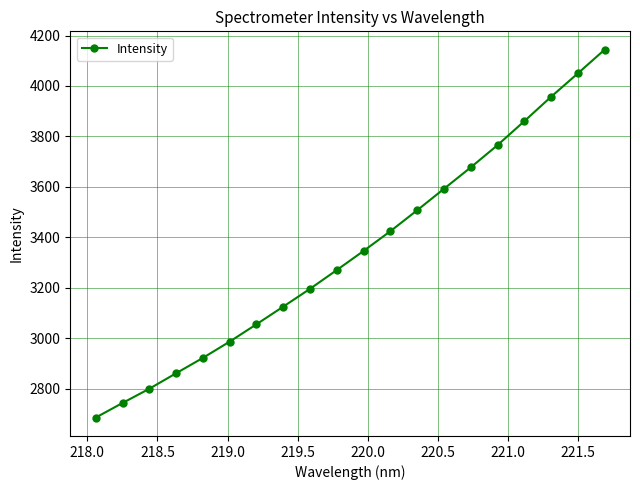

Reading left to right, list all the values displayed in this chart.

2684.8	2742.7	2799.1	2860.6	2921.6	2986.1	3054.9	3124.9	3195.6	3270.1	3345.9	3424.1	3507.0	3592.1	3677.0	3765.2	3860.2	3956.8	4049.7	4143.6